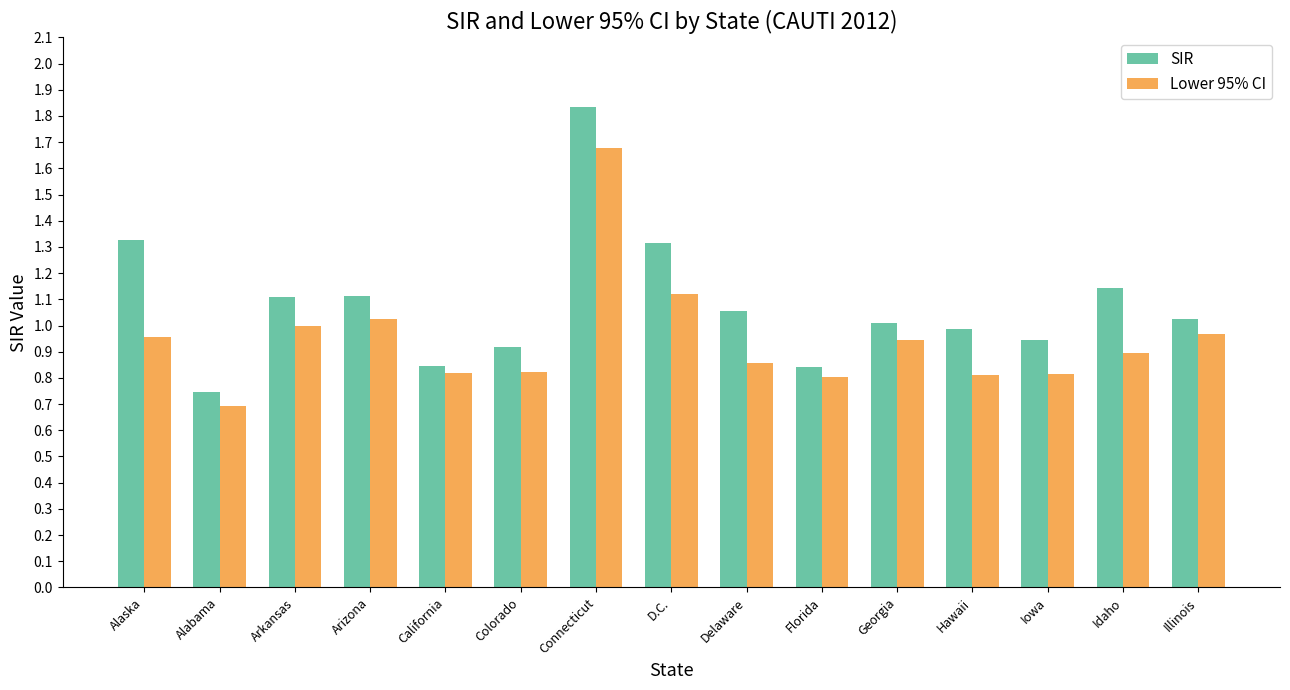

List the series in order of their overall mean, highest first.

SIR, Lower 95% CI